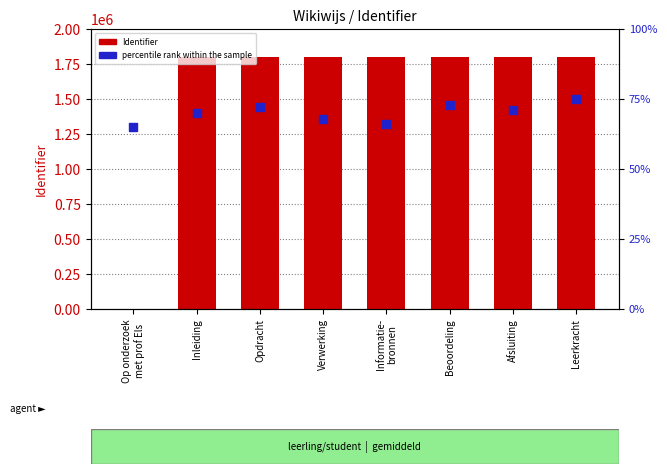

Which series reaches the maximum Y coordinate?

Identifier